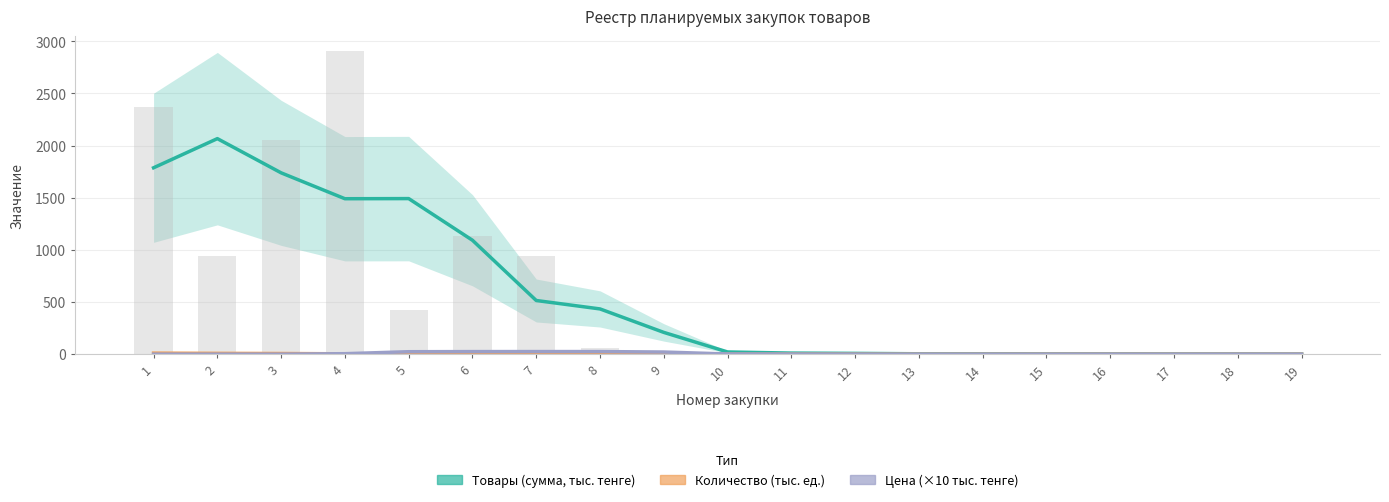

Which category has the lowest value in the Товары (сумма, тыс. тенге) series?

19